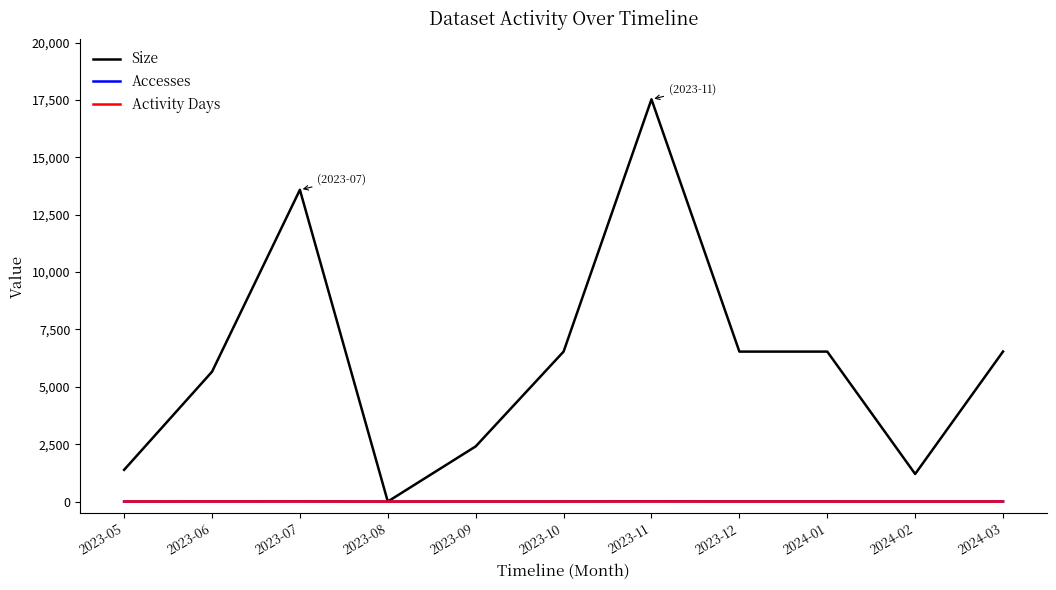

At which category is the sum across all series the highest?

2023-11